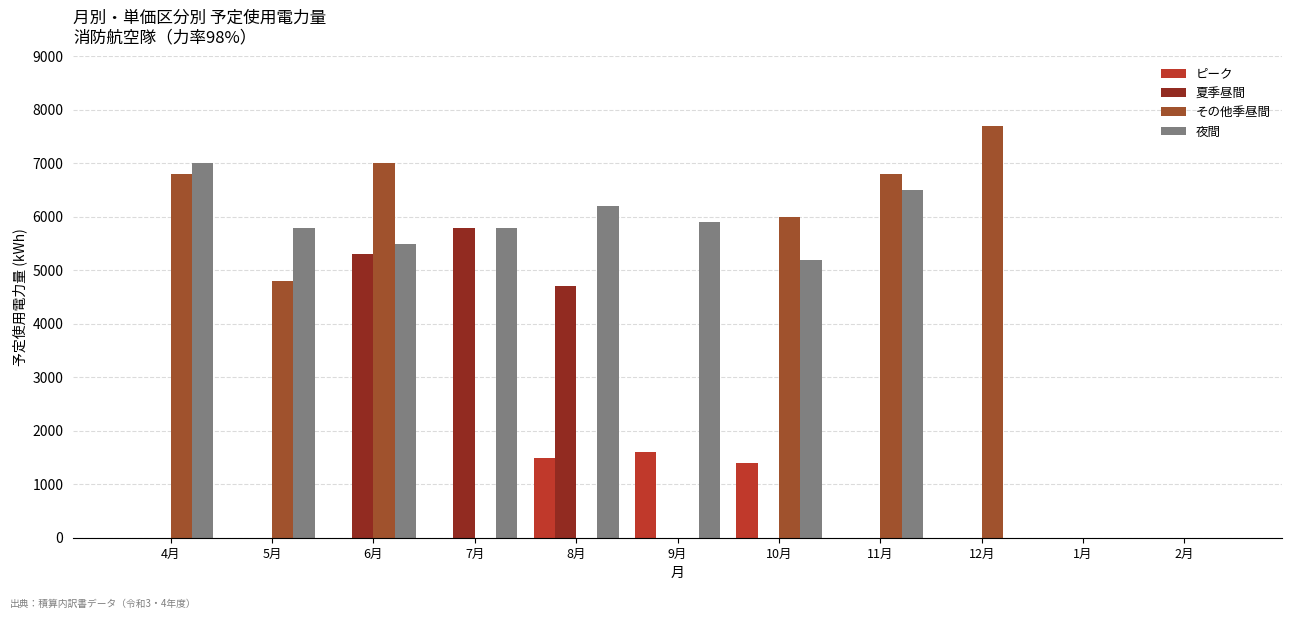

At which category is the sum across all series the highest?

6月